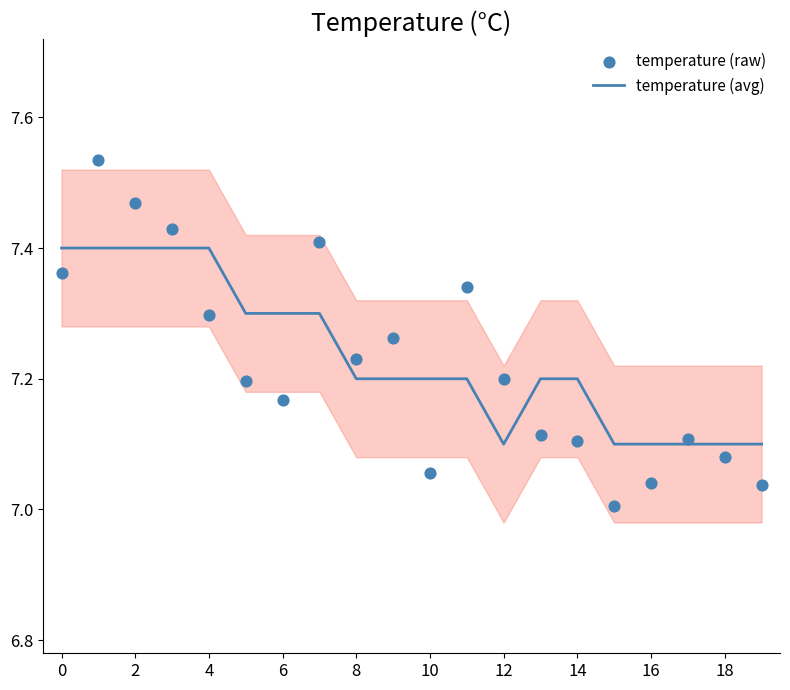

What are all the series names shown in the legend?

temperature (avg), temperature (raw)